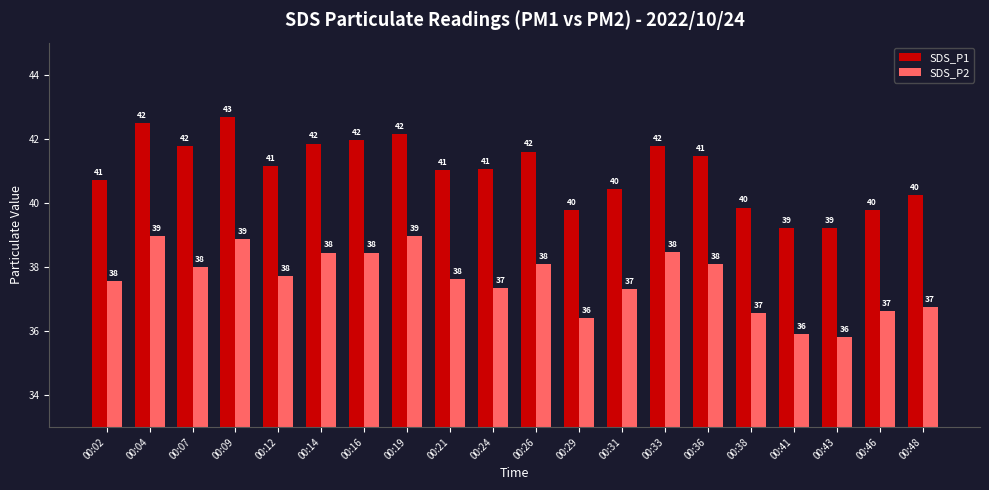

Which series has the widest spread of values?

SDS_P1